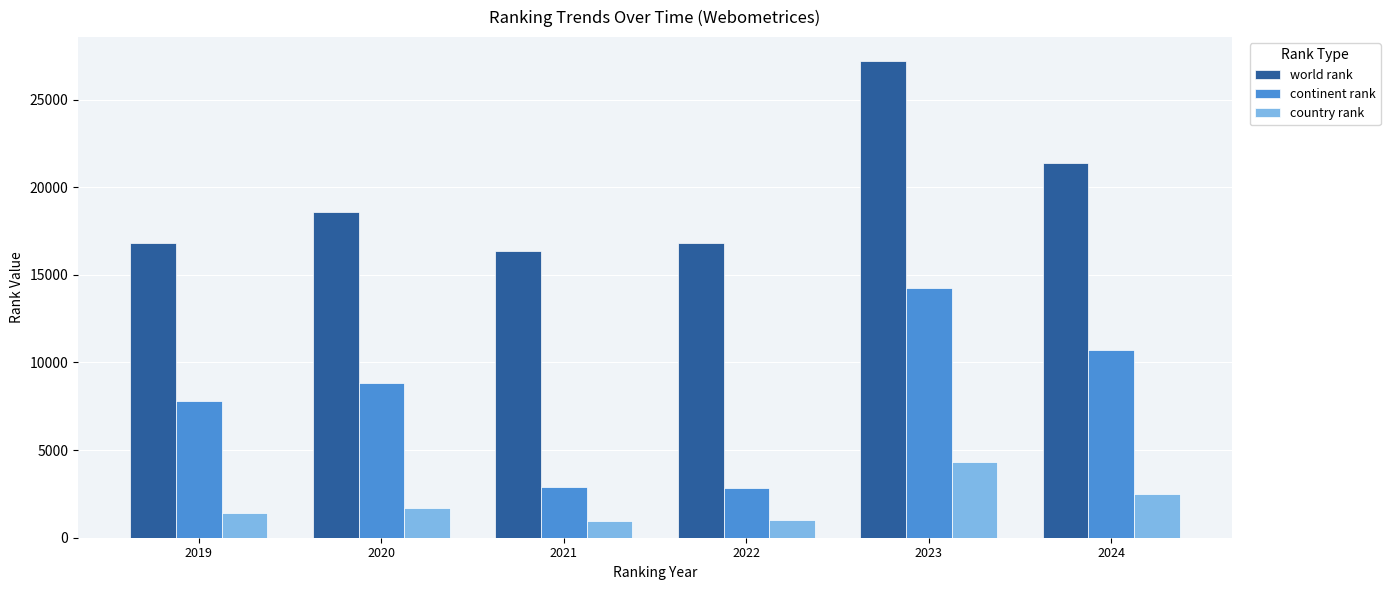

Are the bars grouped side by side (vs. stacked)?

Yes